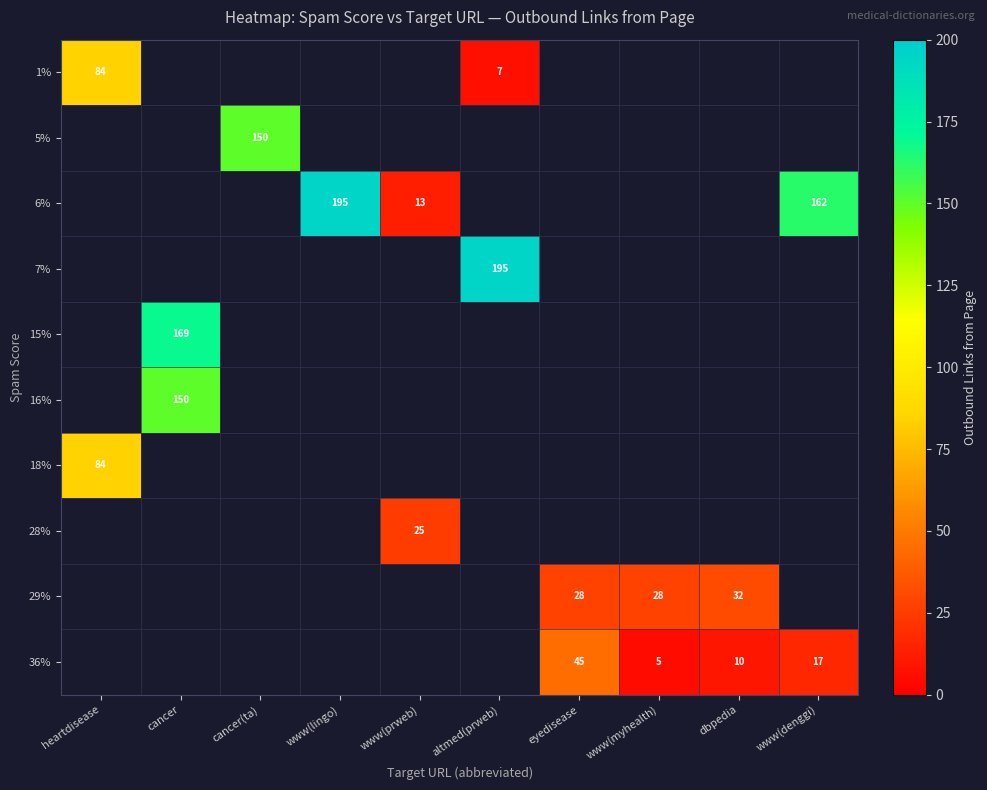

How many series are shown in this chart?

10